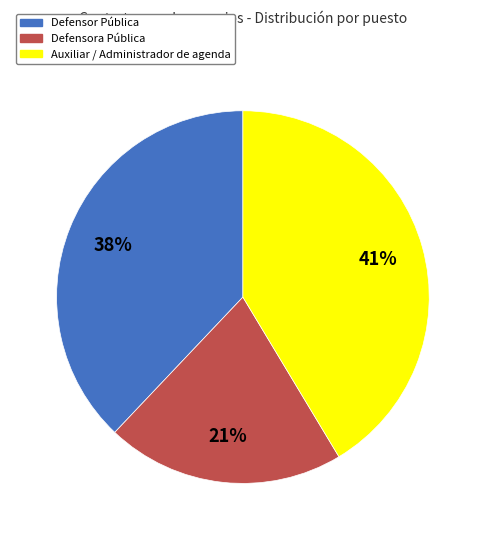

Is Defensor Pública the majority of the pie?

No